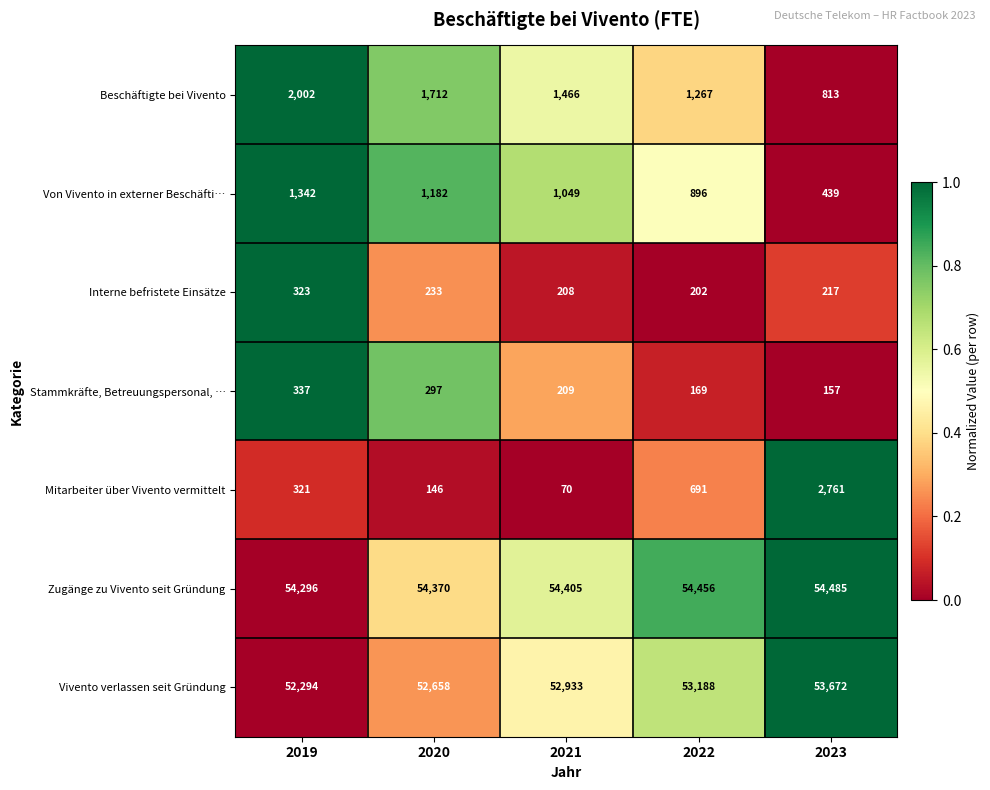

What is the difference between the highest and lowest values at 2019?

53975